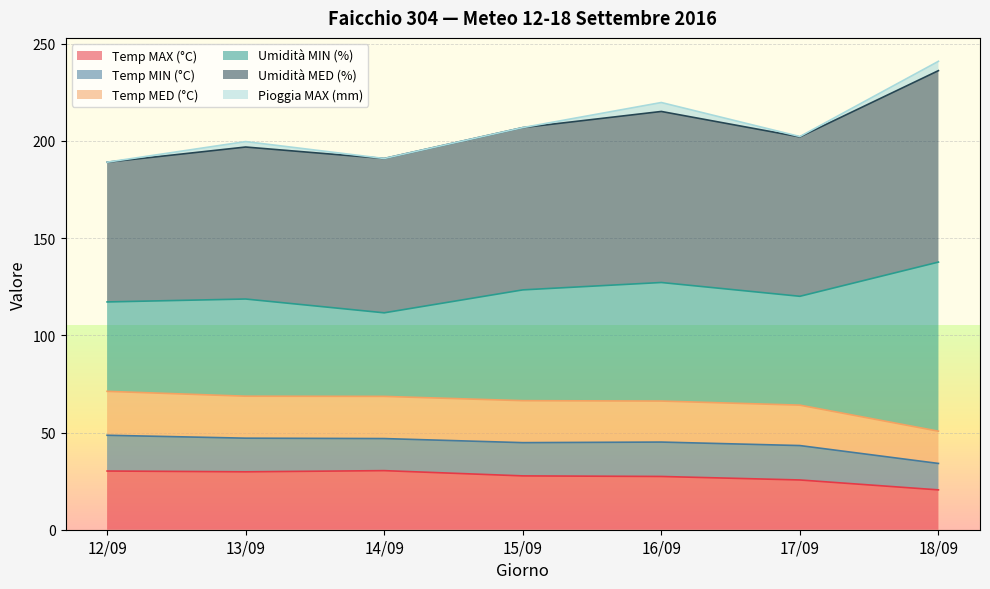

Is it true that Temp MAX (°C) equals 21.2 at 14/09?

False